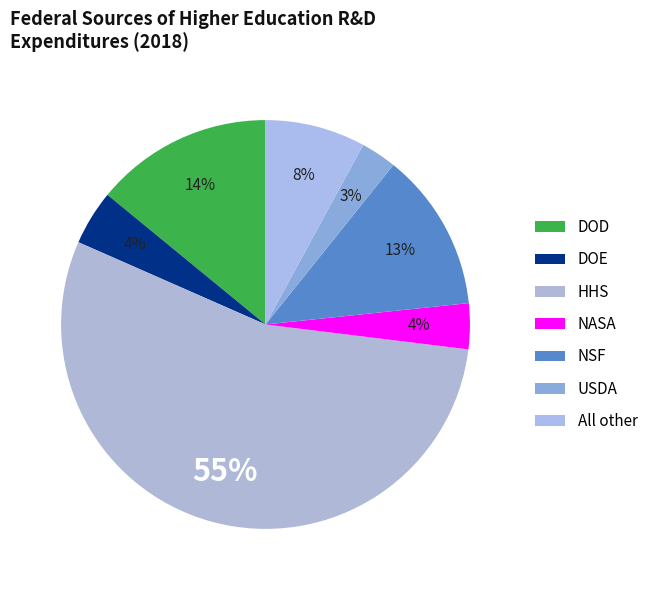

To the nearest percent, what is the combined percentage of NSF and DOE?

17%